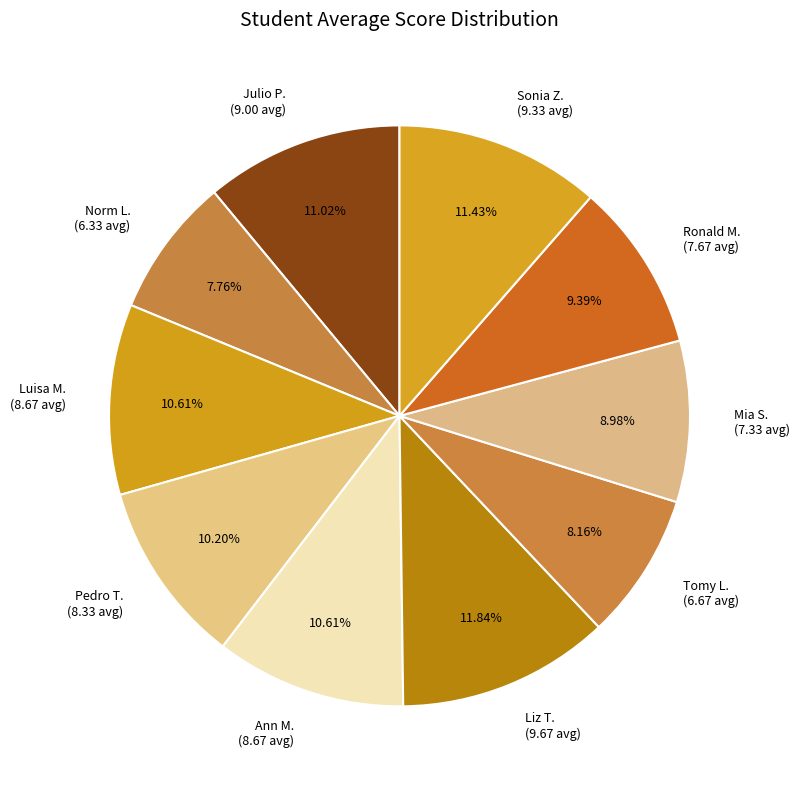

Is there a majority slice in this chart?

No